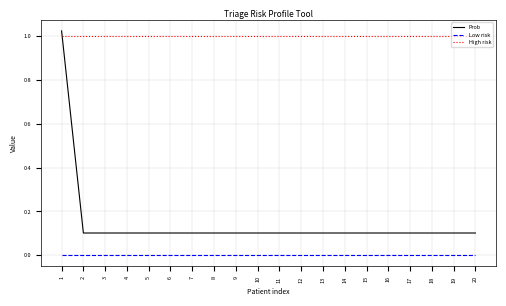

What are all the series names shown in the legend?

Prob, Low risk, High risk